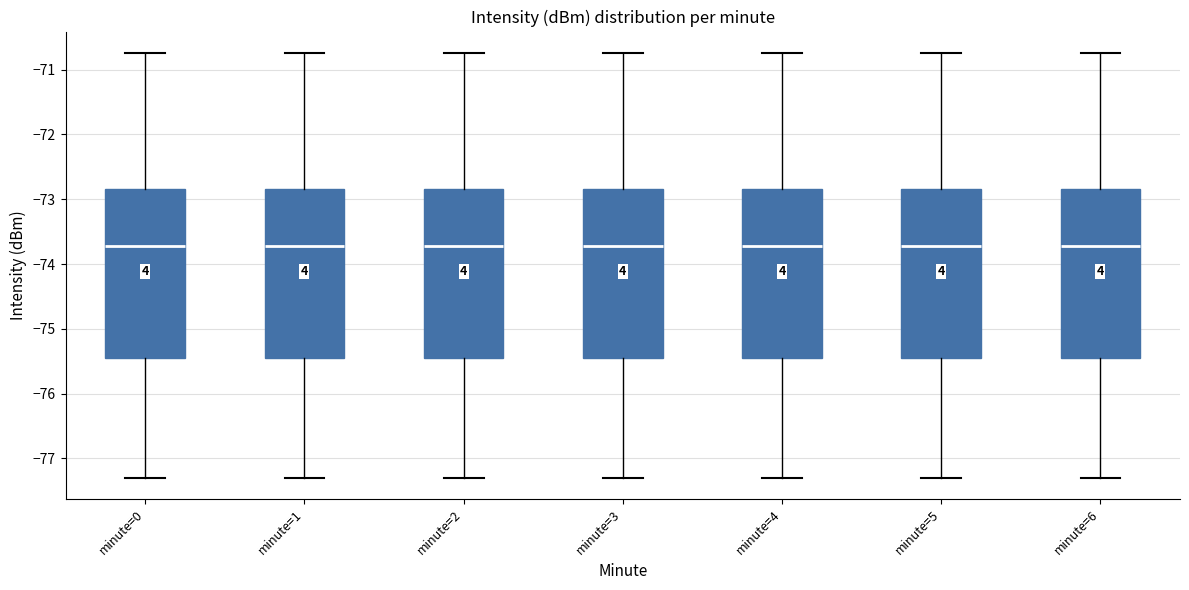

Where does the upper whisker of the box for minute=2 end on the y-axis? The values are not printed on the chart, so give them approximately, as read against the axis.

-70.7